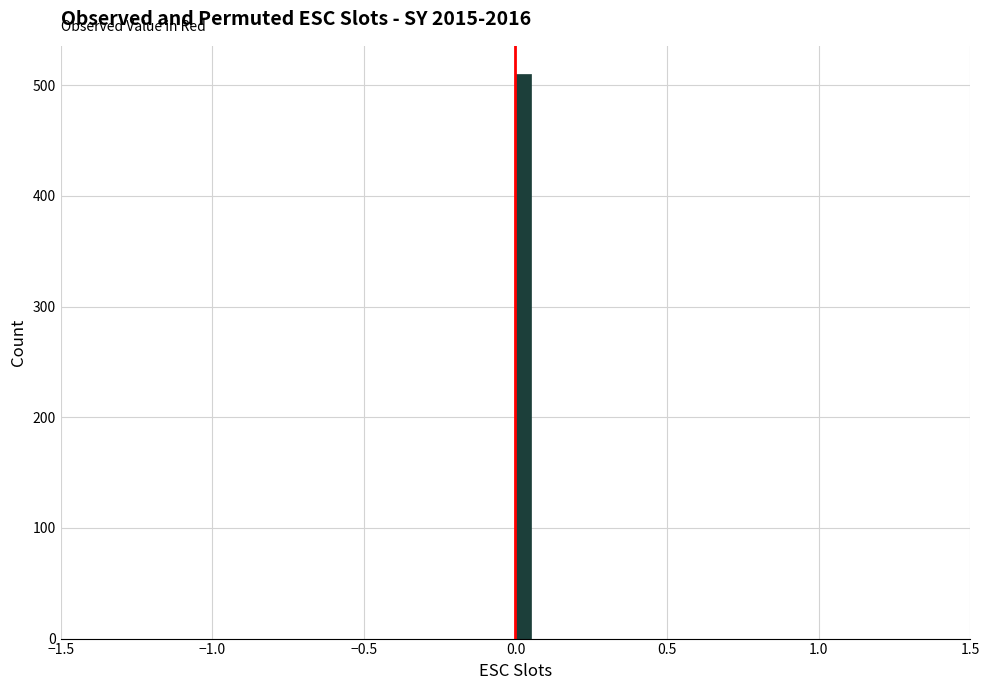

Read against the x-axis, roughly where is the centre of the tallest bar?

0.05